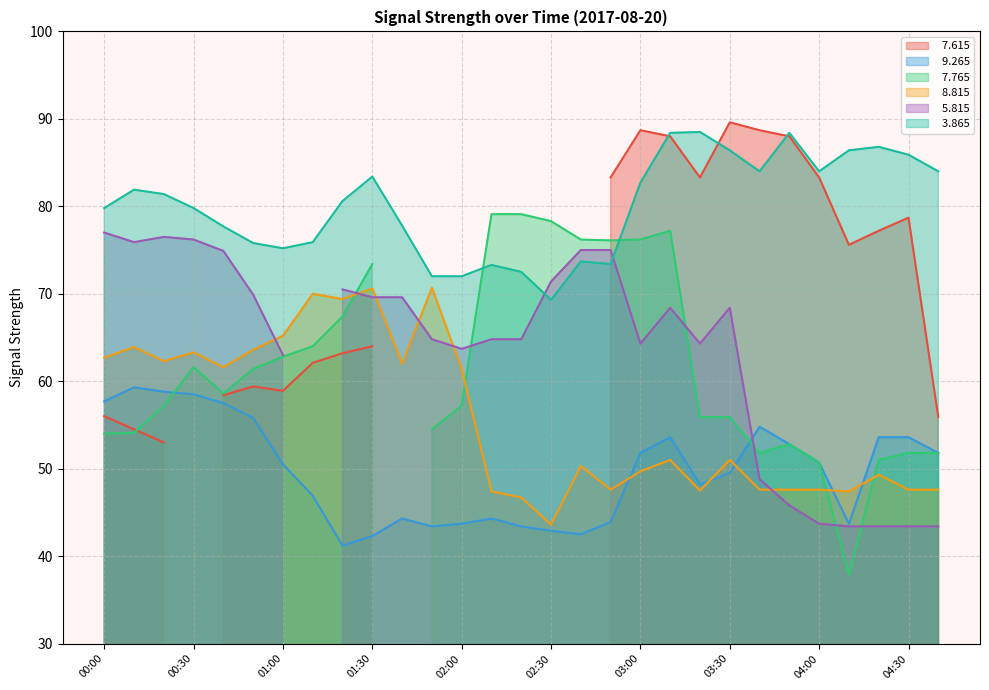

What is the sum of the   3.865 values at 02:20 and 04:30?

158.4